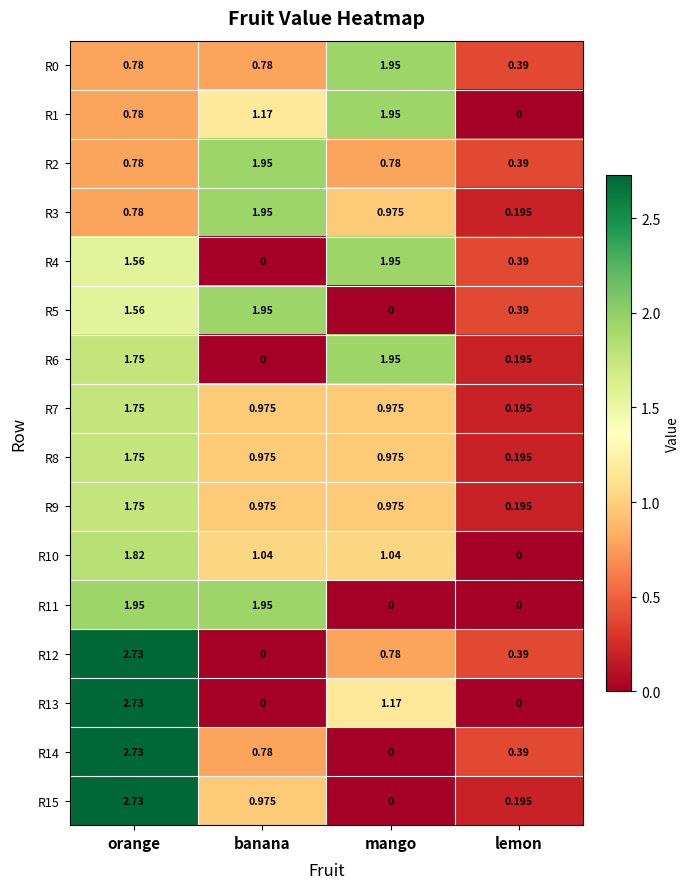

Where is R4 nearest to the value 0?

banana